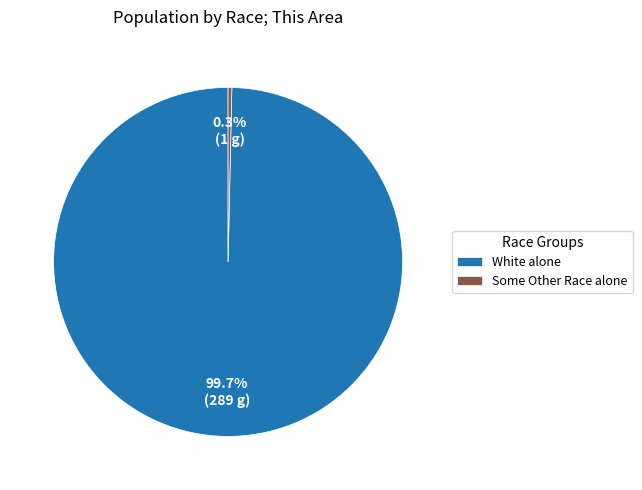

What portion of the pie excludes Some Other Race alone?

99.7%